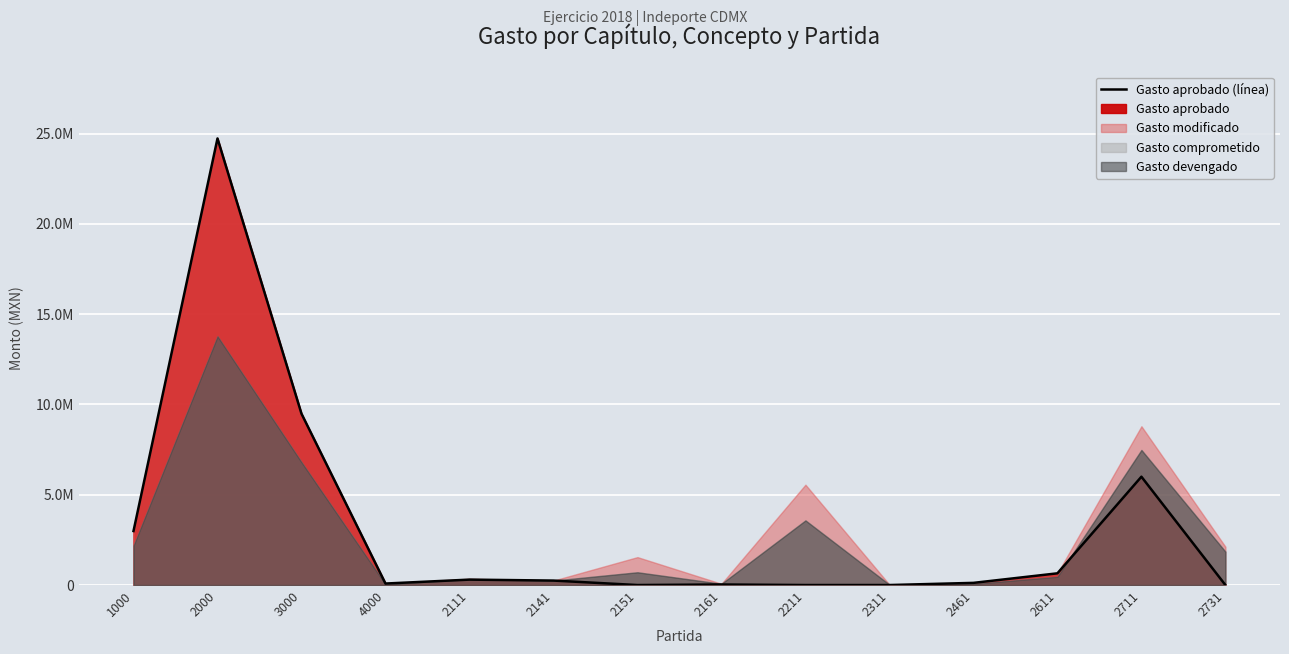

What is the change in value from 4000 to 2611?

+565813